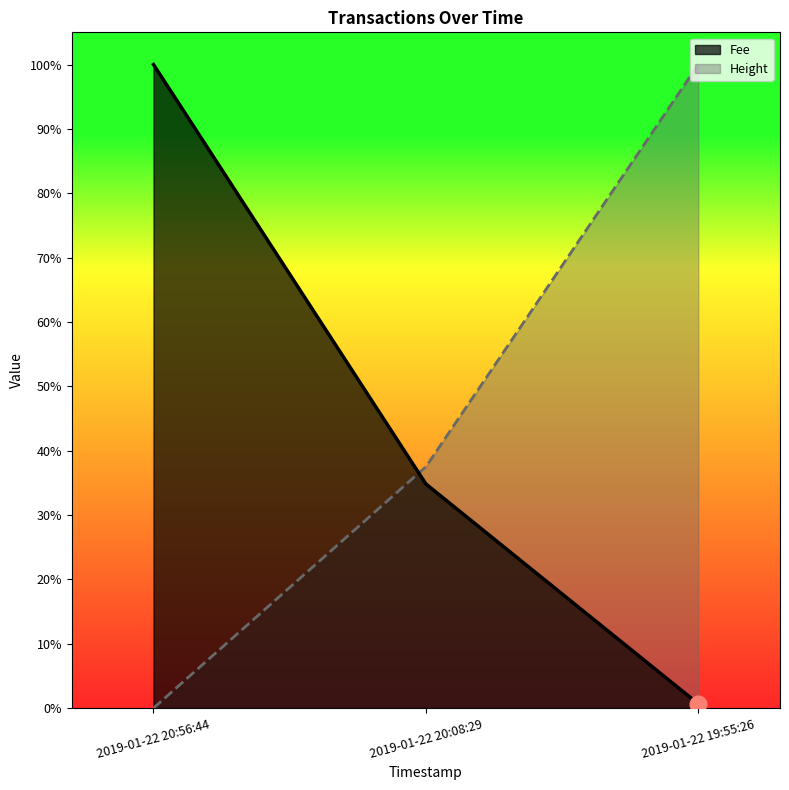

The value of Fee at 2019-01-22 19:55:26 is 0.0. True or false?

True